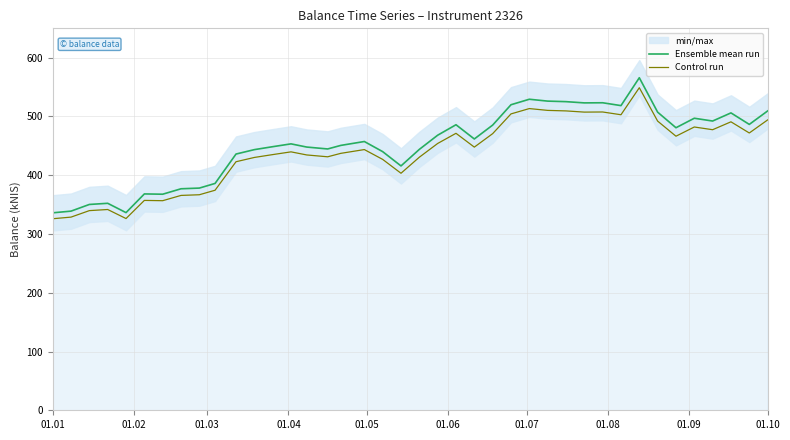

Which series has the largest range (max minus min)?

Ensemble mean run